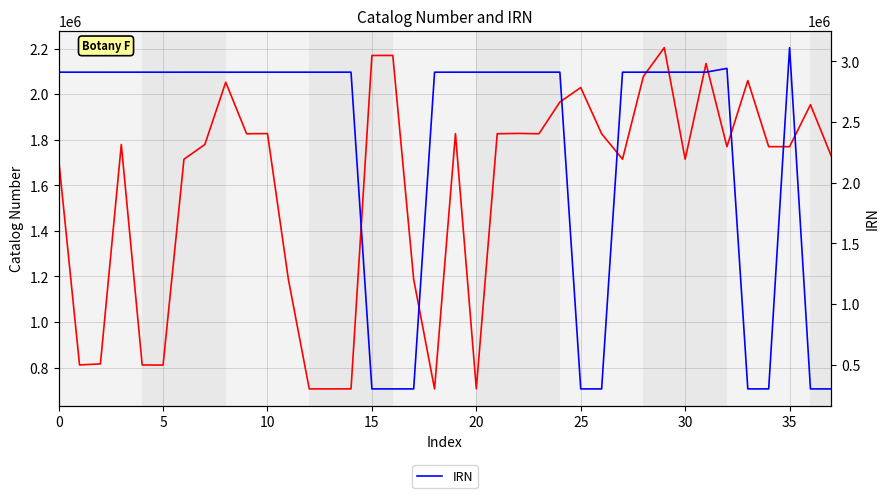

Which label corresponds to the smallest value in the chart?

26